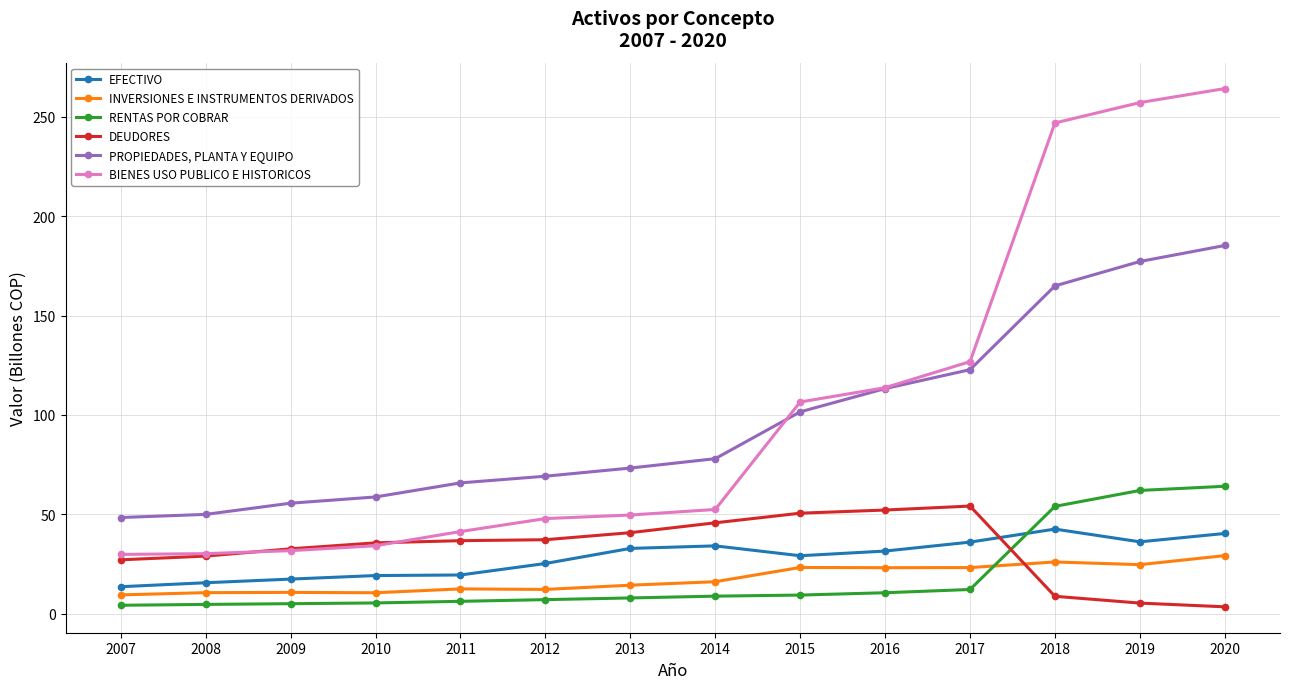

Rank the series by their maximum value, from highest to lowest.

BIENES USO PUBLICO E HISTORICOS, PROPIEDADES, PLANTA Y EQUIPO, RENTAS POR COBRAR, DEUDORES, EFECTIVO, INVERSIONES E INSTRUMENTOS DERIVADOS